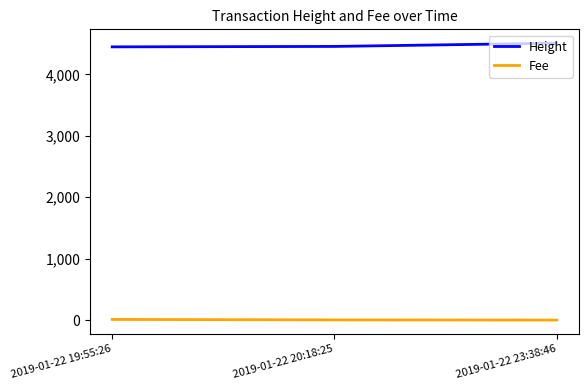

At which label does Fee first exceed 2?

2019-01-22 19:55:26